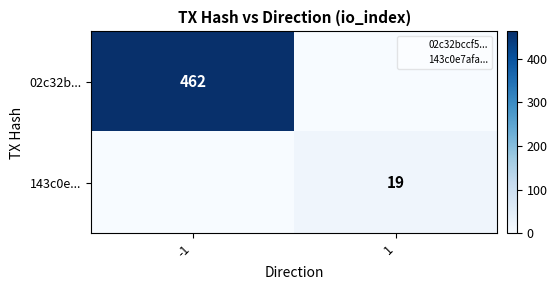

Which series has the widest spread of values?

02c32b...